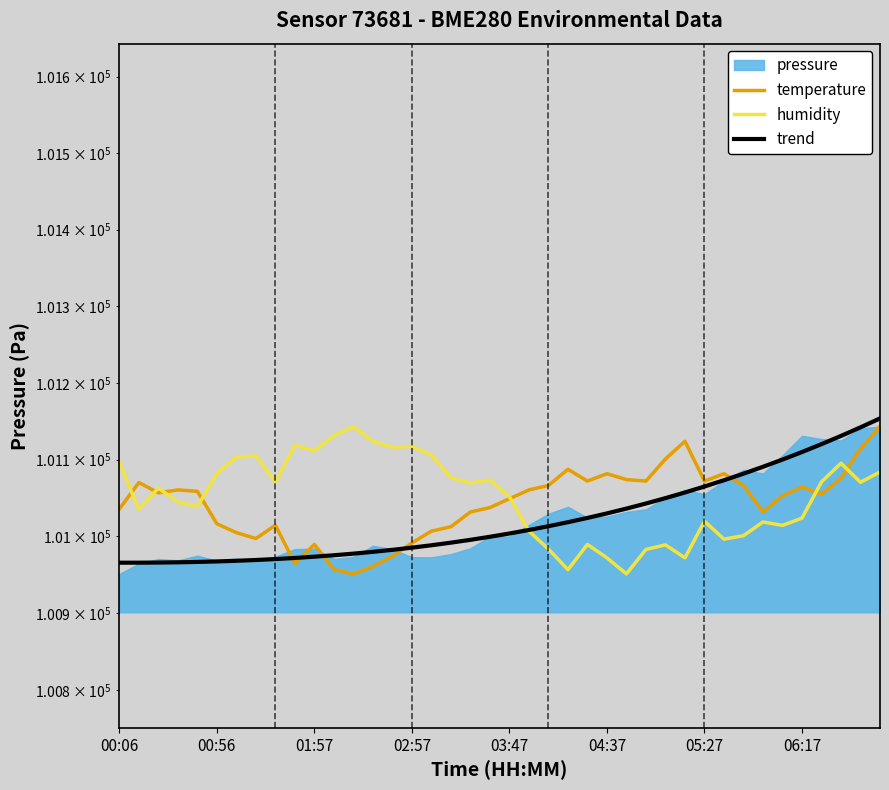

What is the lowest value of the temperature series?

100951.3